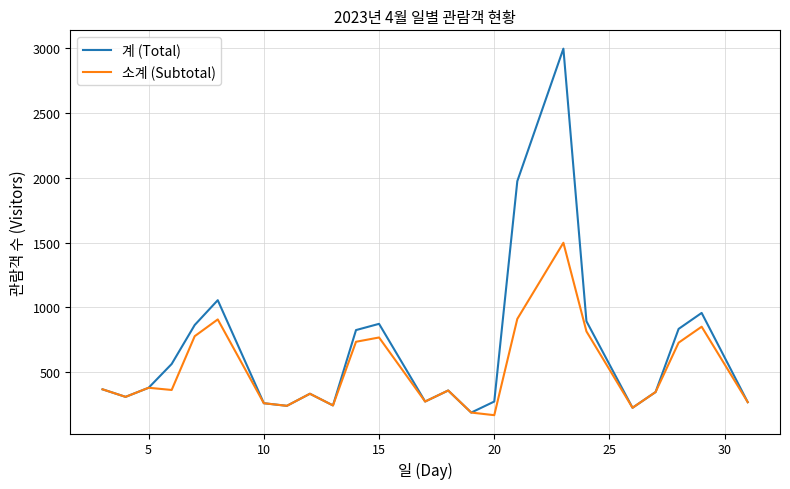

Does the chart display data point markers on the line(s)?

No